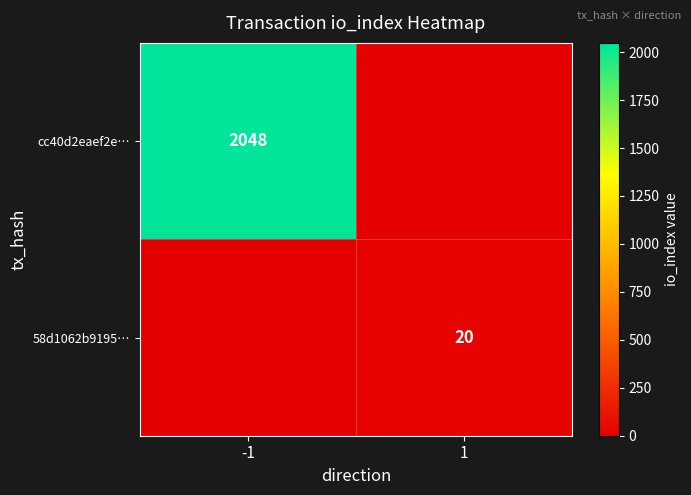

True or false: cc40d2eaef2e… has a value of 1357 at -1.

False